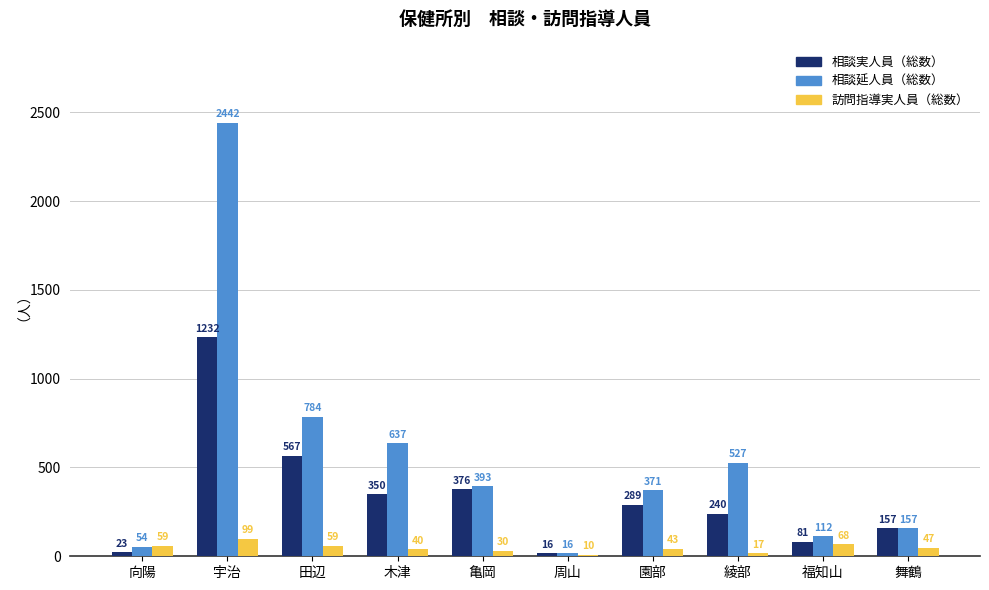

Which series has the largest total across all categories?

相談延人員（総数）